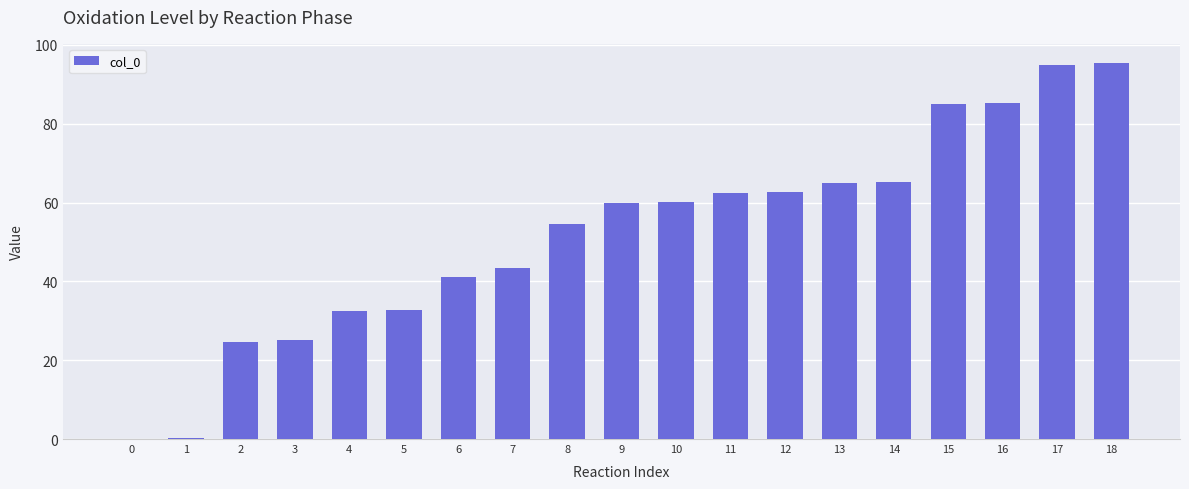

What is the change in value from 11 to 13?

+2.5